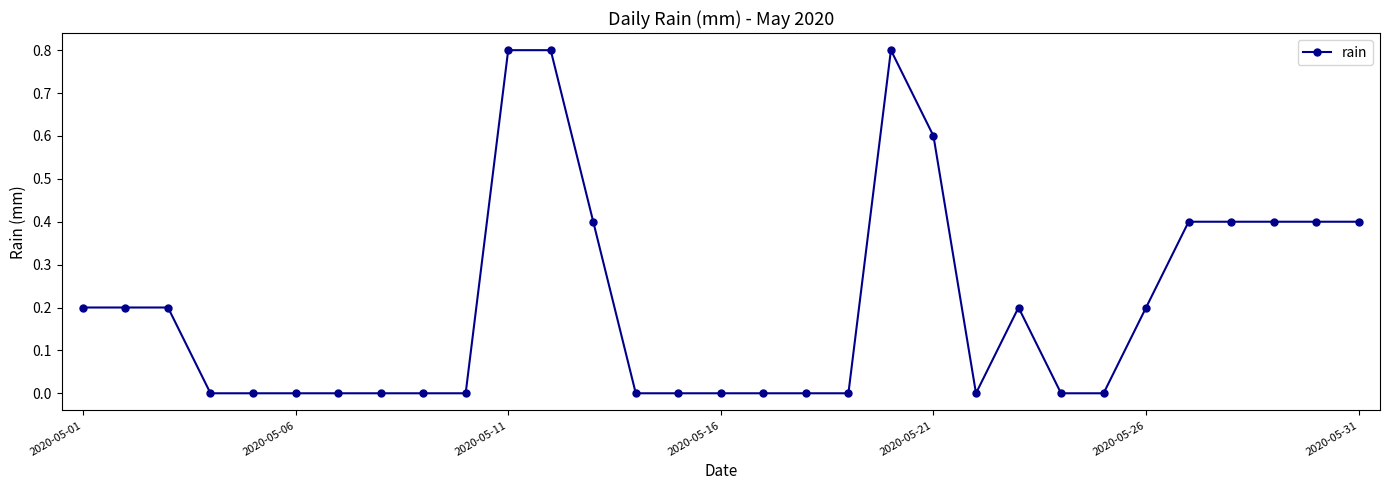

What is the average value?

0.2